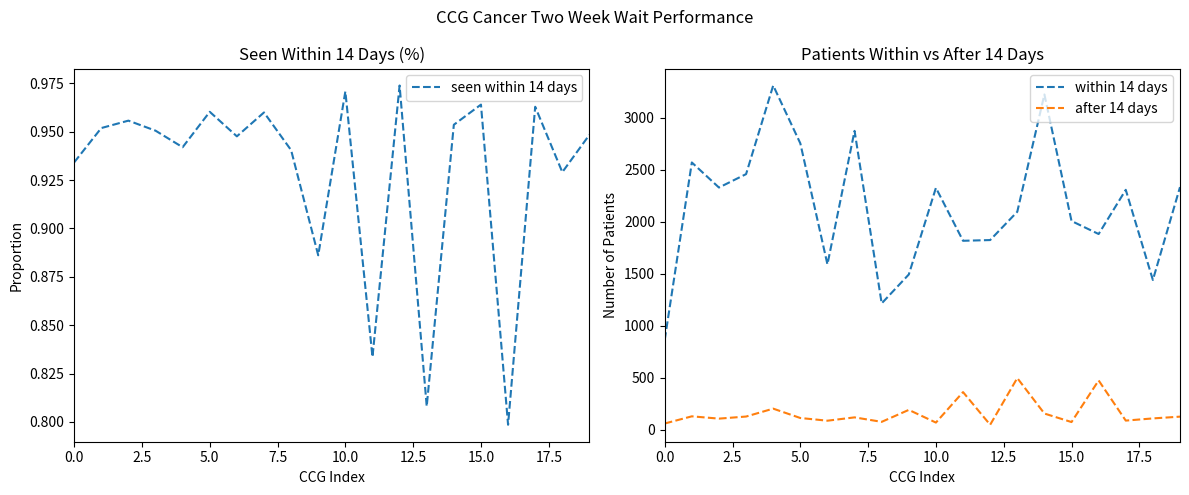

Which series has the largest range (max minus min)?

within 14 days